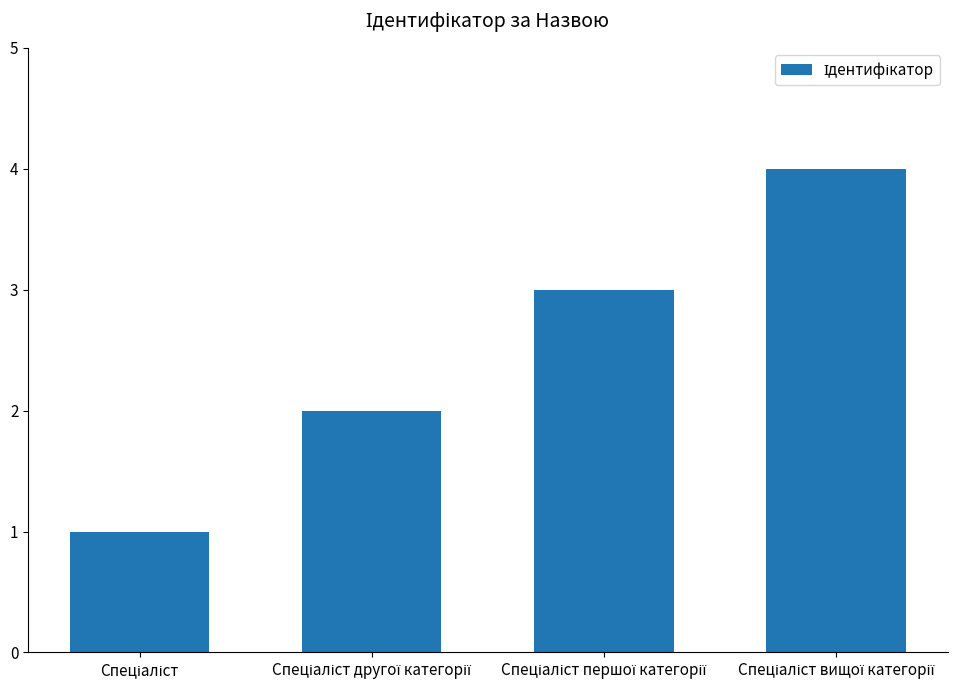

What is the sum of all values?

10